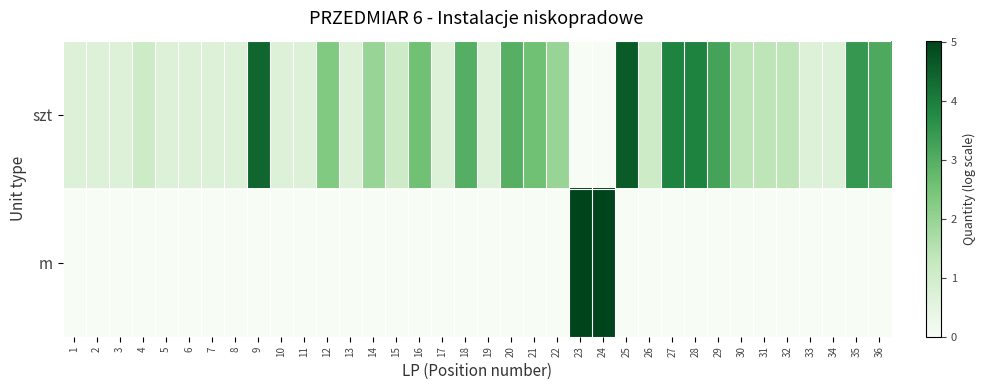

Rank the series by their average value, from lowest to highest.

m, szt